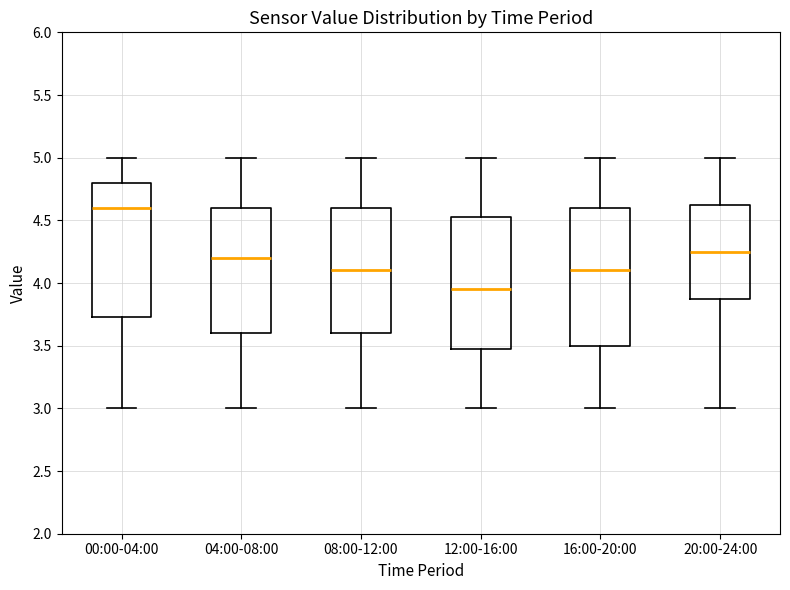

Reading left to right, transcribe this box plot: for each box, give where its median line is, the range the box spans, and where its two whiskers end, as read against the y-axis. The values are not printed on the chart, so give them approximately, as read against the axis.

00:00-04:00: median 4.60, box 3.75 to 4.80, whiskers 3.00 to 5.00
04:00-08:00: median 4.20, box 3.60 to 4.60, whiskers 3.00 to 5.00
08:00-12:00: median 4.10, box 3.60 to 4.60, whiskers 3.00 to 5.00
12:00-16:00: median 3.95, box 3.50 to 4.55, whiskers 3.00 to 5.00
16:00-20:00: median 4.10, box 3.50 to 4.60, whiskers 3.00 to 5.00
20:00-24:00: median 4.25, box 3.90 to 4.65, whiskers 3.00 to 5.00